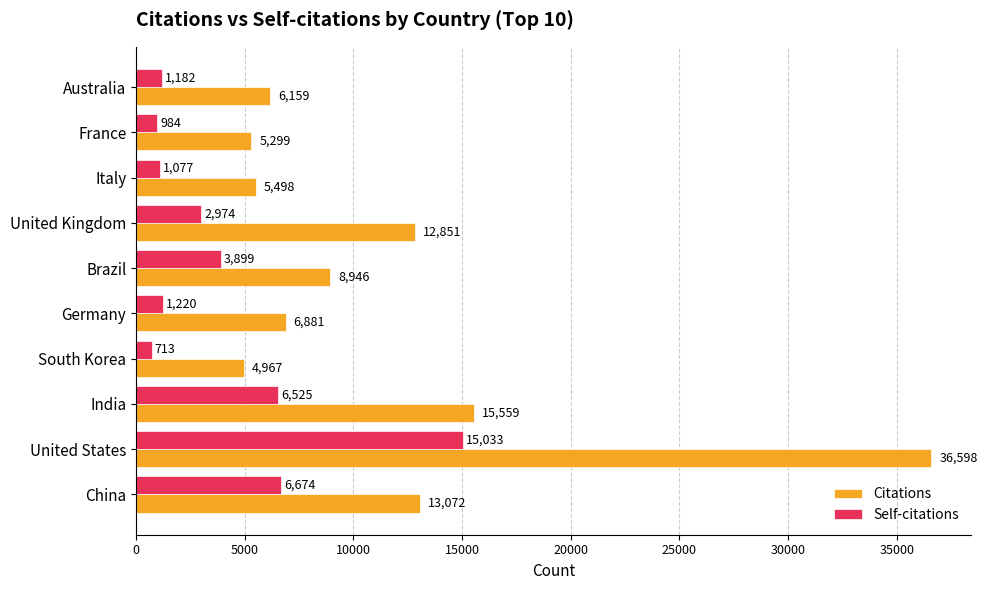

How many series are shown in this chart?

2